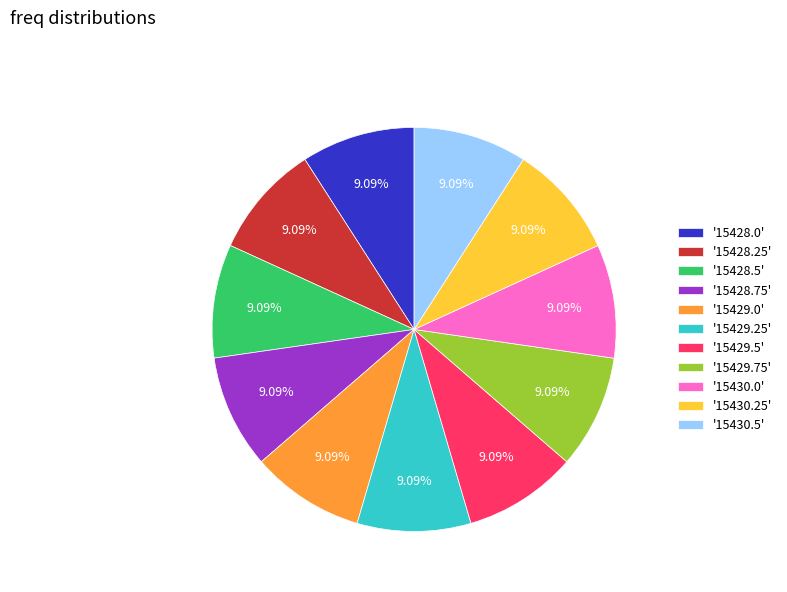

Is there a majority slice in this chart?

No